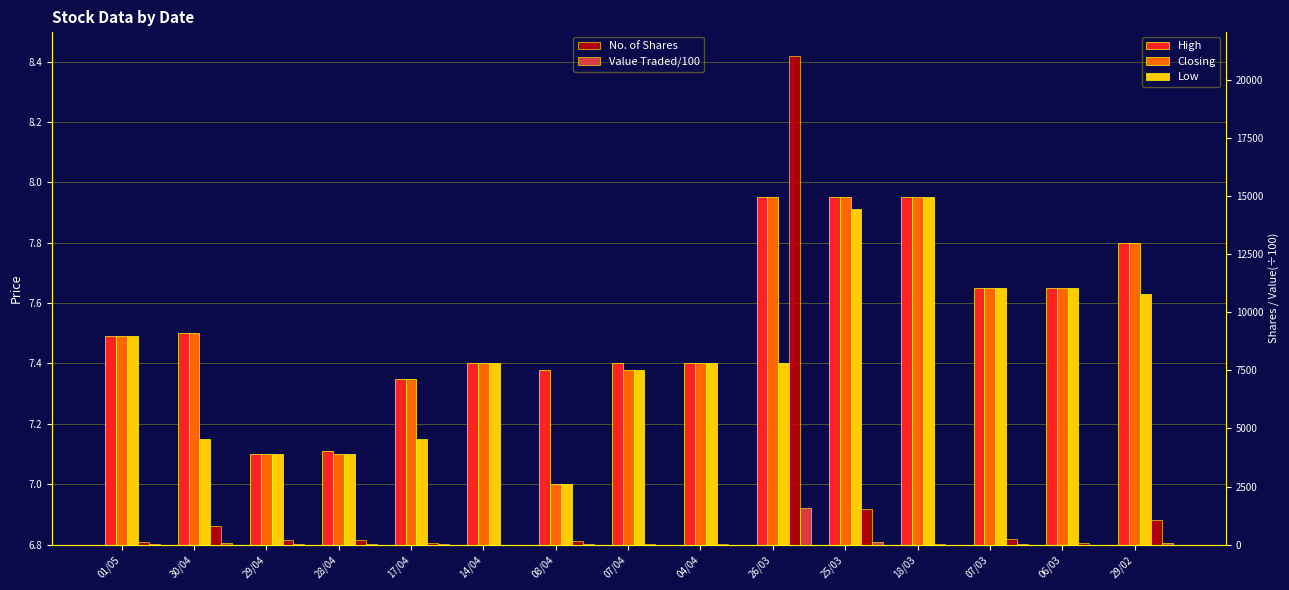

Rank the series by their maximum value, from lowest to highest.

High, Closing, Low, Value Traded/100, No. of Shares